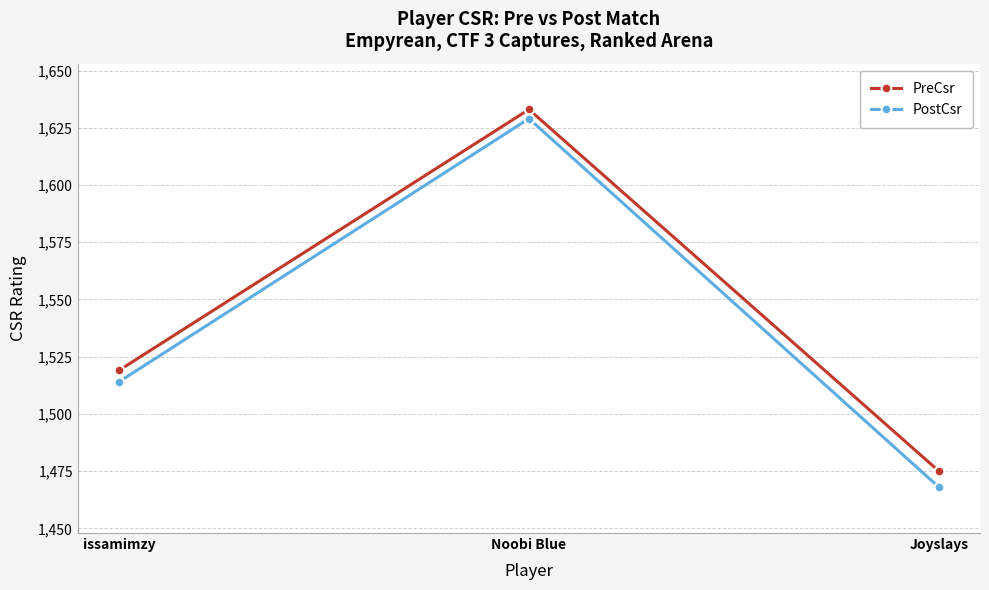

Which series has the largest total across all categories?

PreCsr